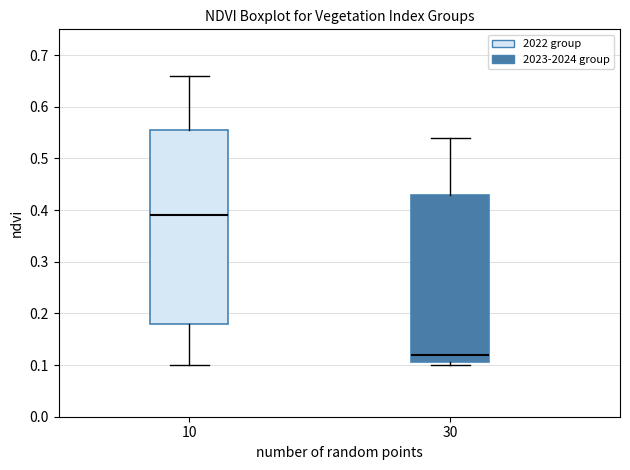

Where does the median line of the box at x = 30 sit on the y-axis? The values are not printed on the chart, so give them approximately, as read against the axis.

0.12